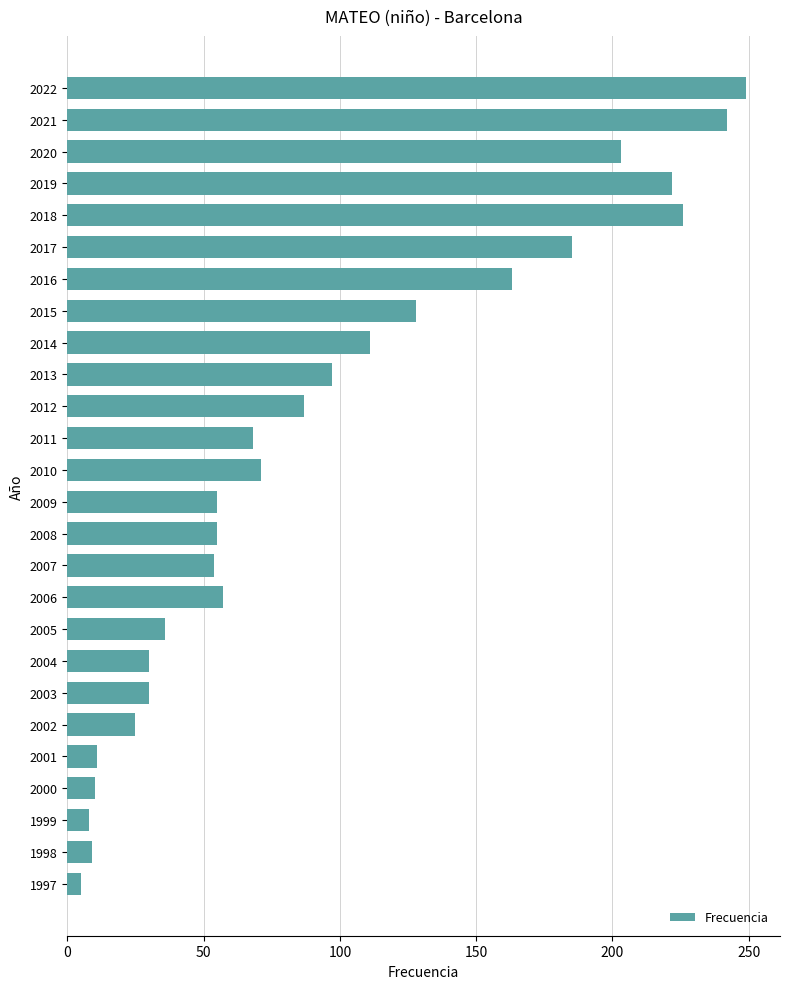

What is the value of the 16th bar from the top?

54